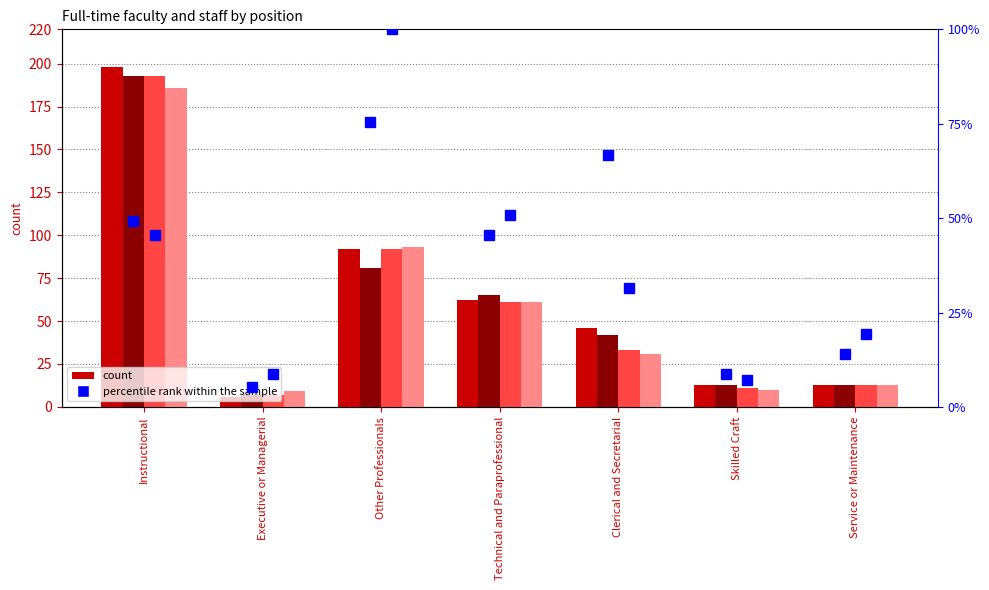

What is the minimum value for Black_2004?

6.0